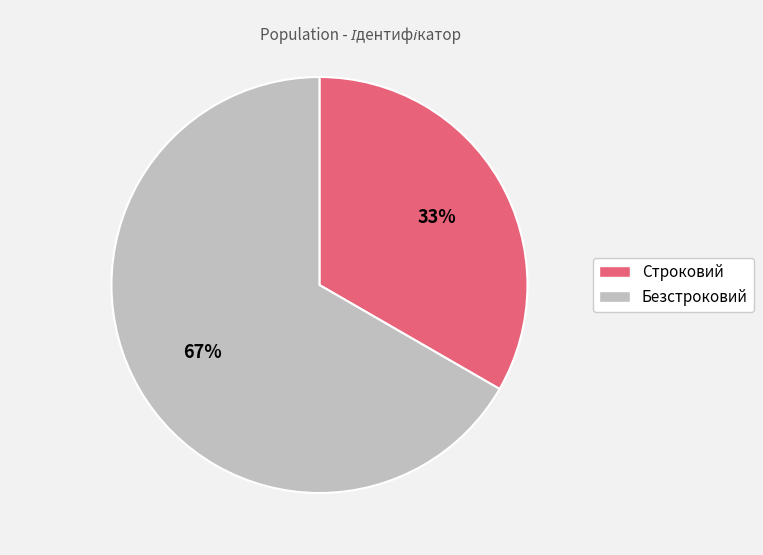

Which has a higher value, Безстроковий or Строковий?

Безстроковий